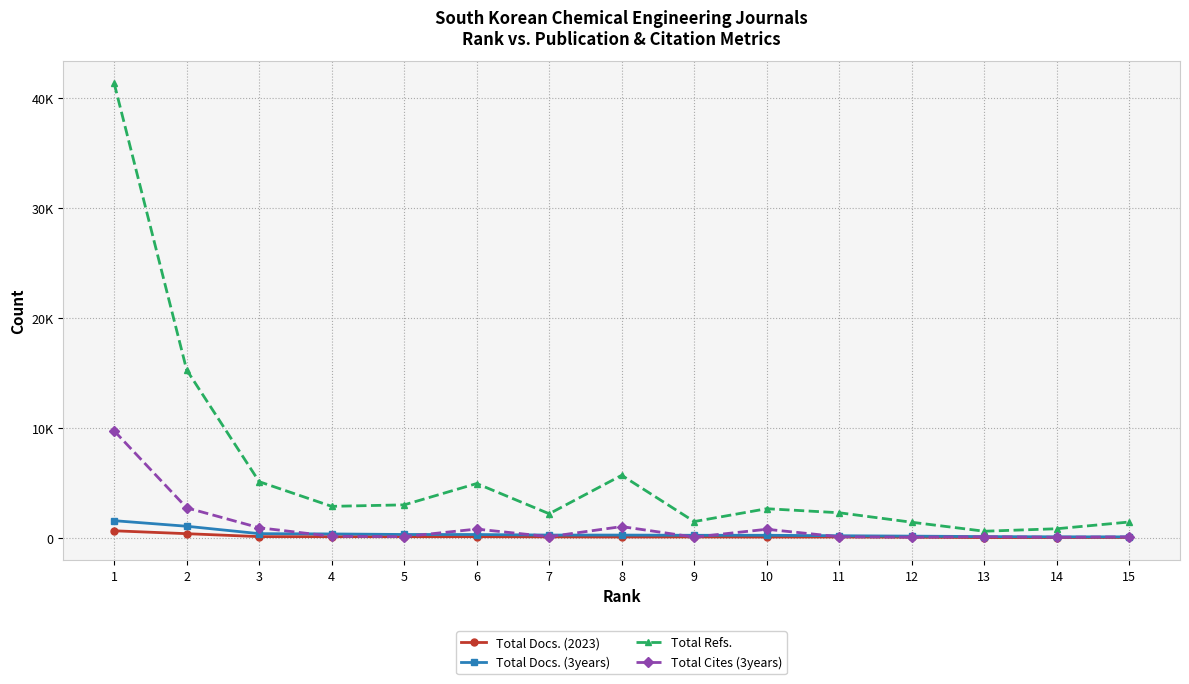

Reading left to right, extract all data points from this chart.

Total Docs. (2023): 632	369	101	97	95	96	80	67	74	63	68	46	16	18	25
Total Docs. (3years): 1552	1045	372	345	296	293	243	242	222	225	181	146	106	84	80
Total Refs.: 41339	15267	5099	2855	2991	4930	2181	5679	1471	2640	2273	1410	592	817	1431
Total Cites (3years): 9722	2722	909	133	102	787	97	1014	60	770	90	51	87	43	79